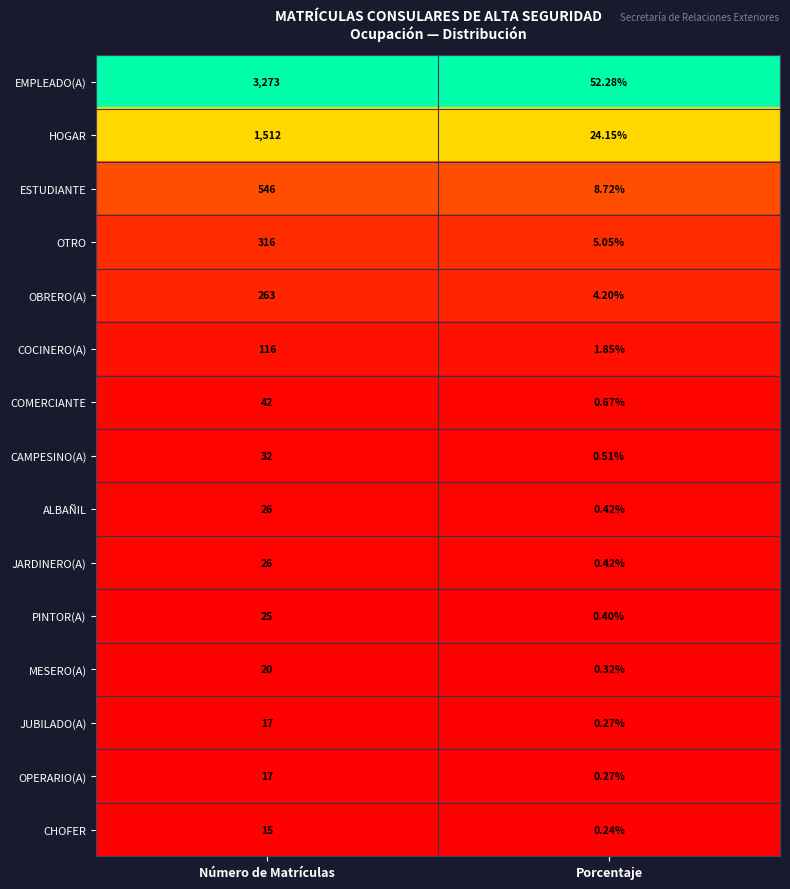

Which series has the largest range (max minus min)?

EMPLEADO(A)